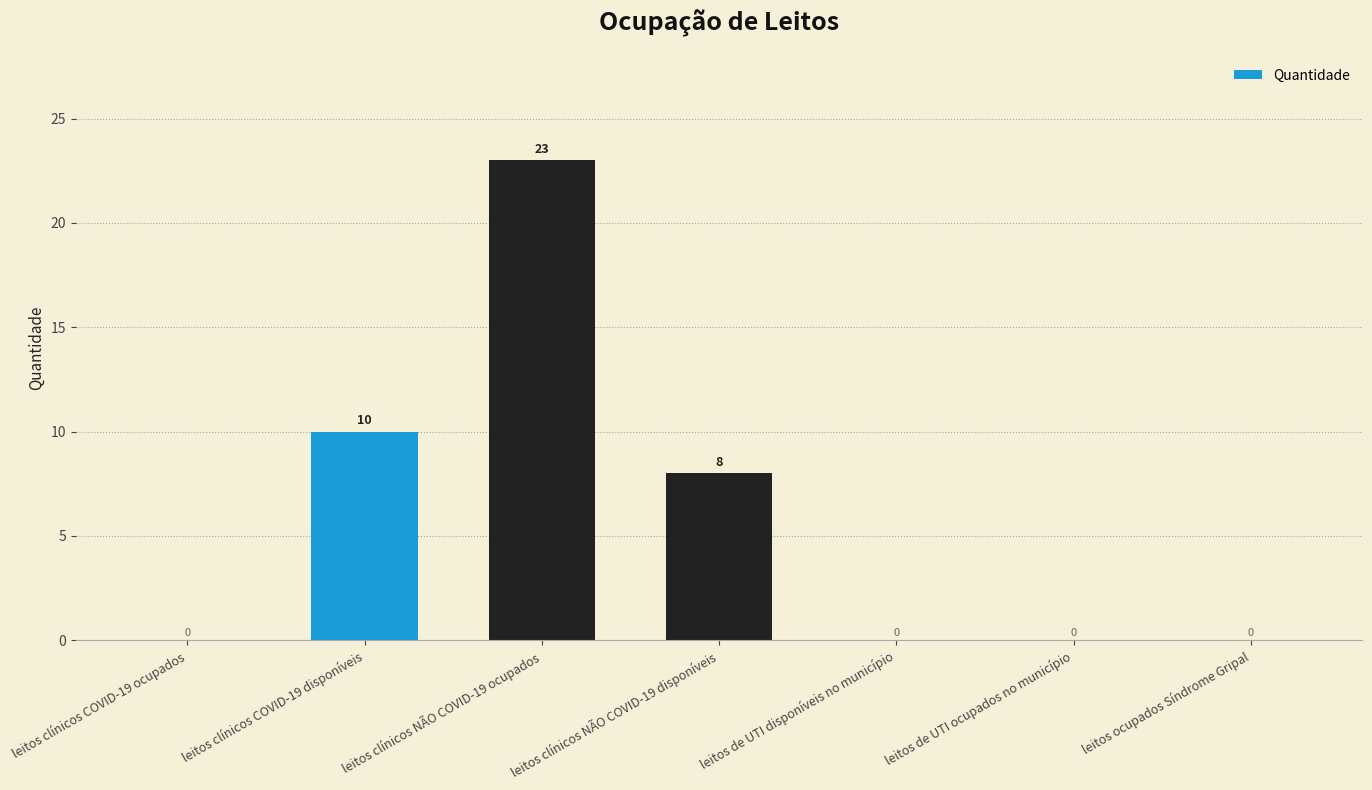

Count the number of data series in this chart.

1